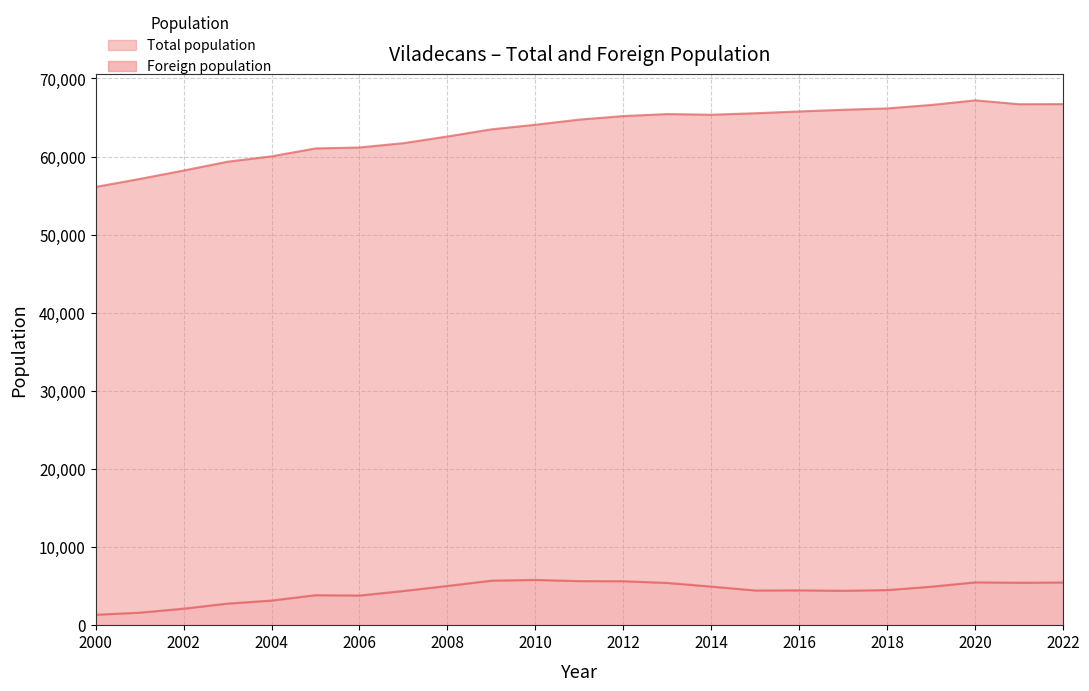

Reading right to left, extract all data points from this chart.

Total population: 2022=66720	2021=66707	2020=67197	2019=66611	2018=66168	2017=65993	2016=65779	2015=65549	2014=65358	2013=65444	2012=65188	2011=64737	2010=64077	2009=63489	2008=62573	2007=61718	2006=61168	2005=61043	2004=60033	2003=59343	2002=58213	2001=57132	2000=56112
Foreign population: 2022=5475	2021=5441	2020=5486	2019=4929	2018=4500	2017=4410	2016=4464	2015=4444	2014=4942	2013=5414	2012=5630	2011=5646	2010=5799	2009=5704	2008=5026	2007=4381	2006=3799	2005=3844	2004=3155	2003=2768	2002=2117	2001=1605	2000=1339